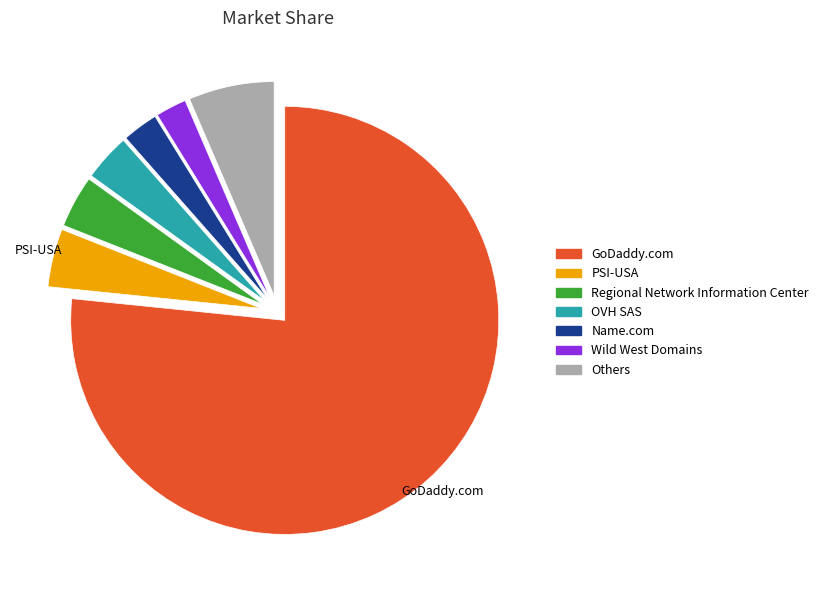

Is there a majority slice in this chart?

Yes